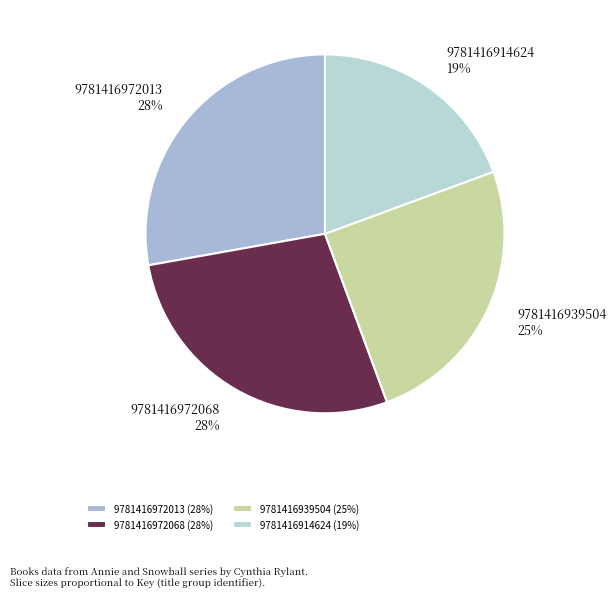

Which category has the smallest portion of the pie?

9781416914624